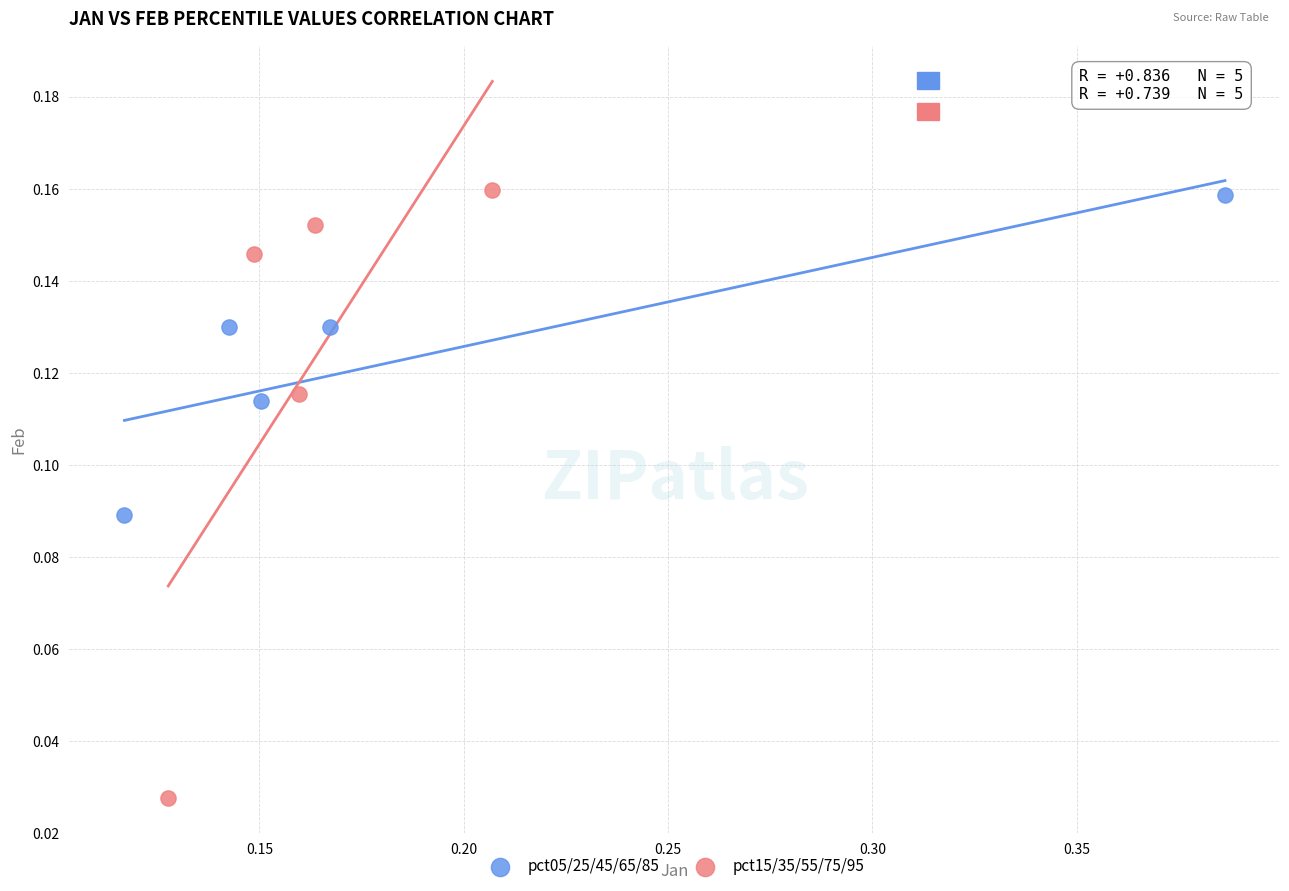

Which series reaches the minimum Y coordinate?

pct15/35/55/75/95